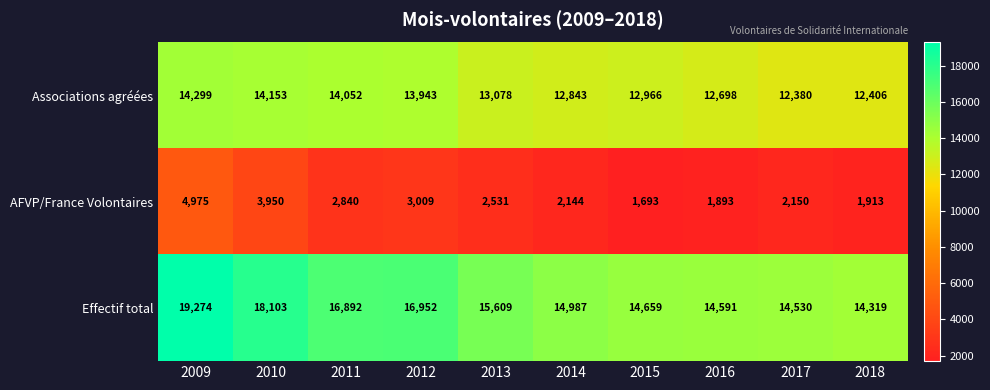

What is the difference between the maximum and minimum values in the Effectif total series?

4955